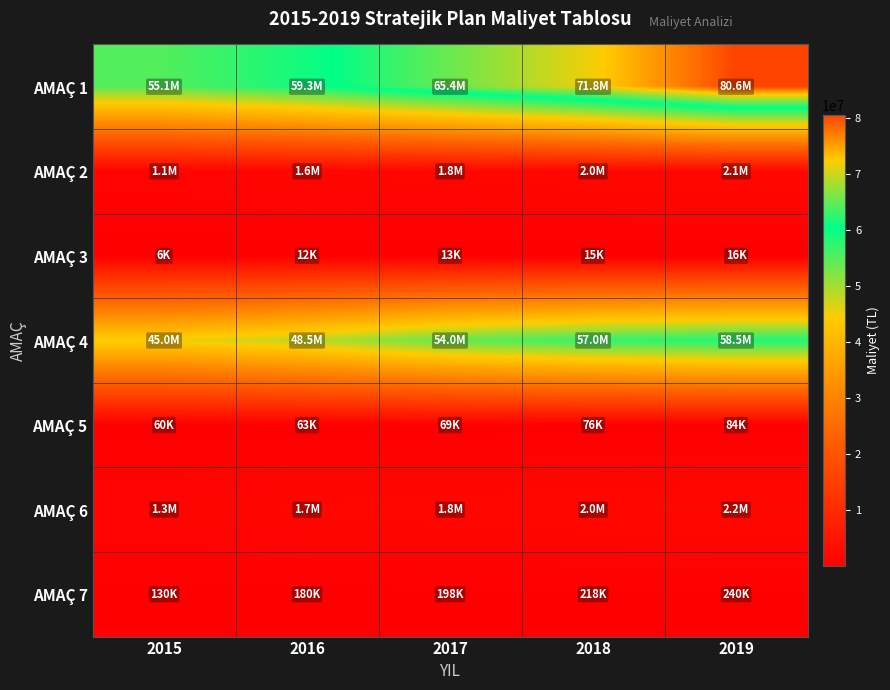

Which series has the largest total across all categories?

AMAÇ 1